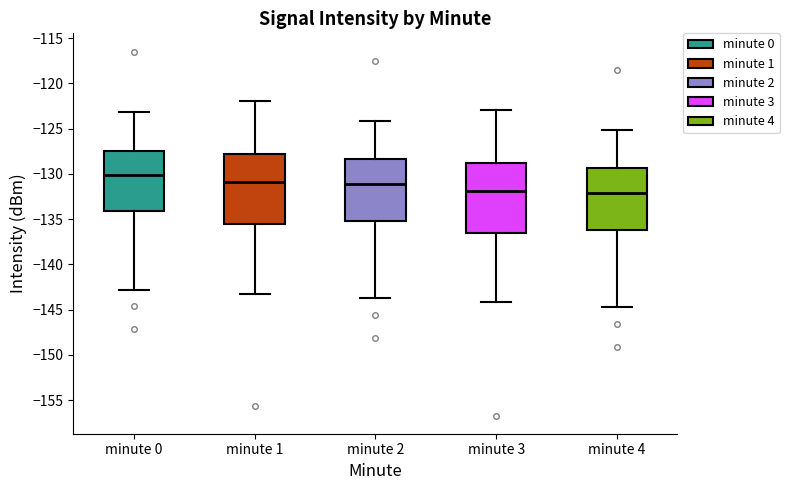

Reading left to right, read every box against the y-axis: the position of its median line, the range the box covers, and the ends of its whiskers. The values are not printed on the chart, so give them approximately, as read against the axis.

minute 0: median -130.0, box -134.0 to -127.5, whiskers -143.0 to -123.0
minute 1: median -131.0, box -135.5 to -128.0, whiskers -143.0 to -122.0
minute 2: median -131.0, box -135.0 to -128.5, whiskers -143.5 to -124.0
minute 3: median -132.0, box -136.5 to -129.0, whiskers -144.0 to -123.0
minute 4: median -132.0, box -136.0 to -129.5, whiskers -144.5 to -125.0